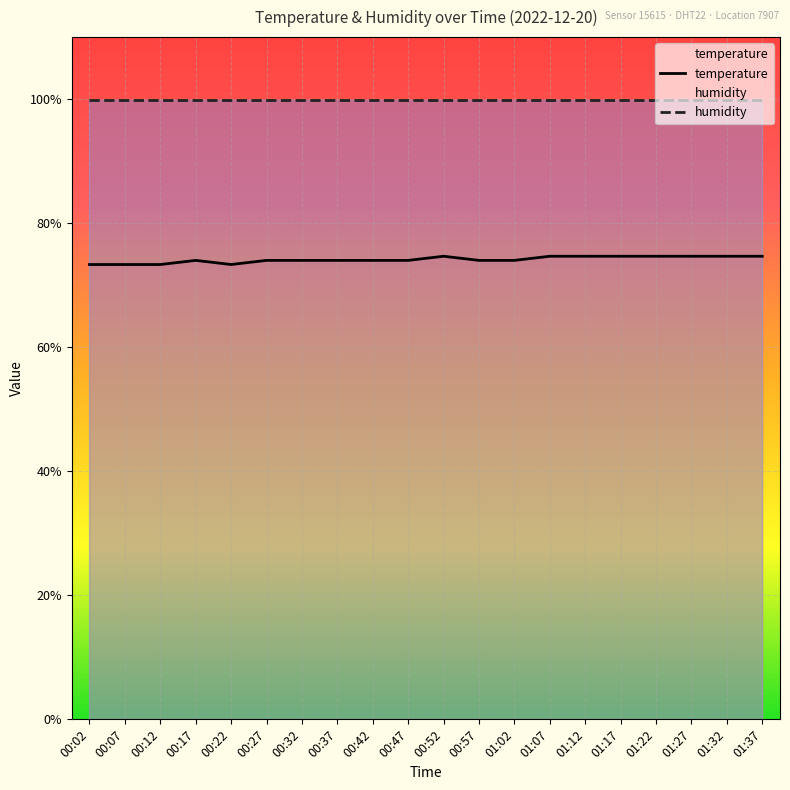

What is the label of the 17th point from the left?

01:22